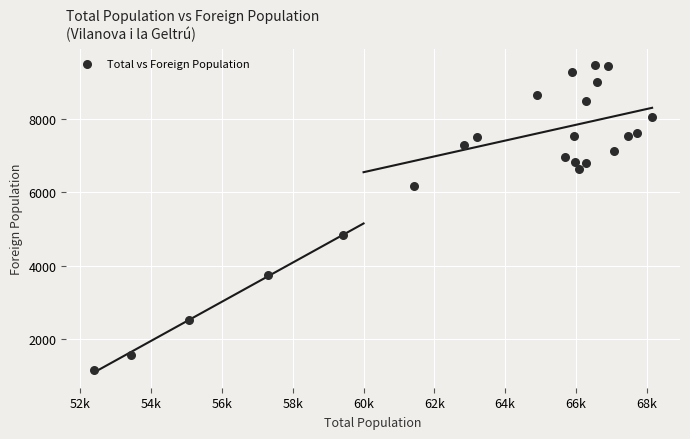

What Y value in the scatter plot is closest to 5314?

4832